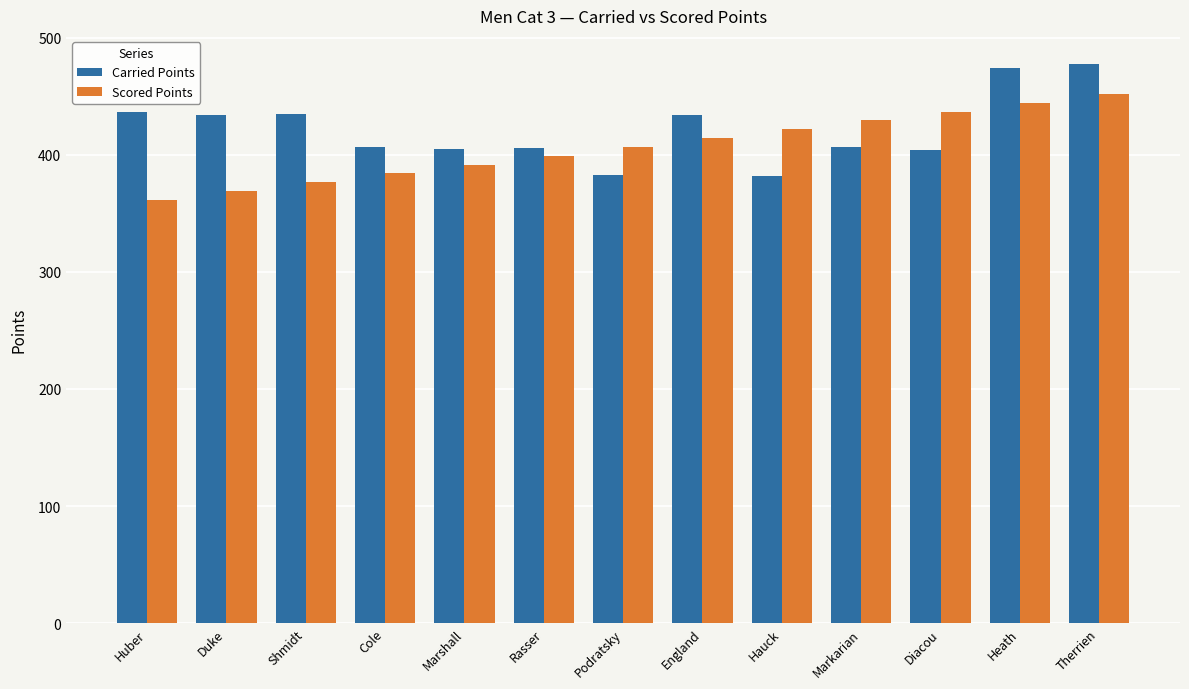

What is the sum of the Scored Points values at Huber and Diacou?

798.4